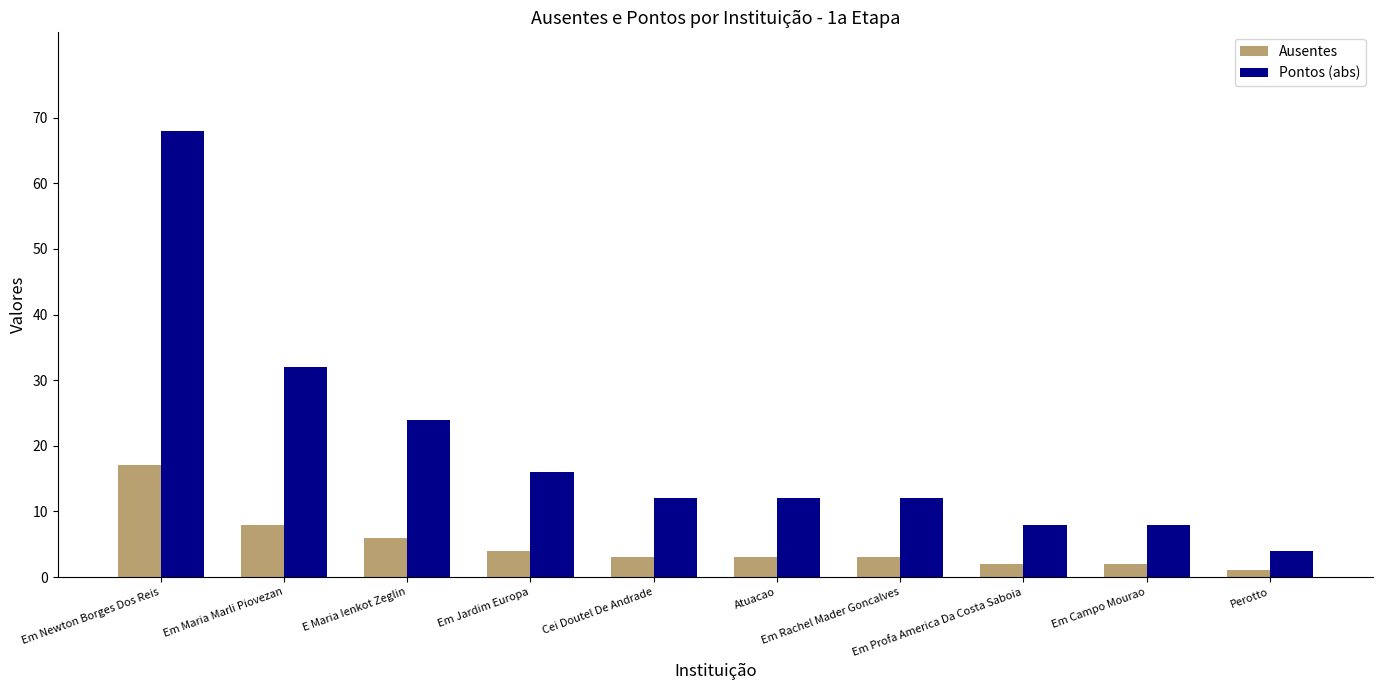

At which category is the sum across all series the highest?

Em Newton Borges Dos Reis